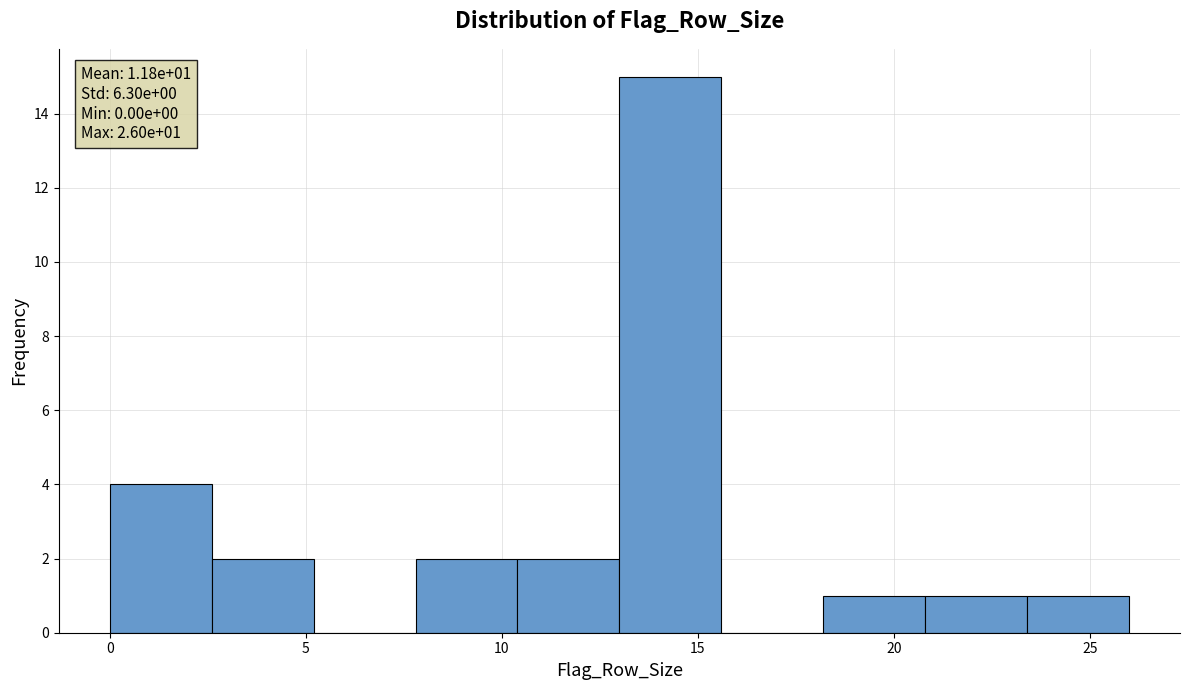

Over which range of the x-axis is the bar tallest?

13.0 to 15.6